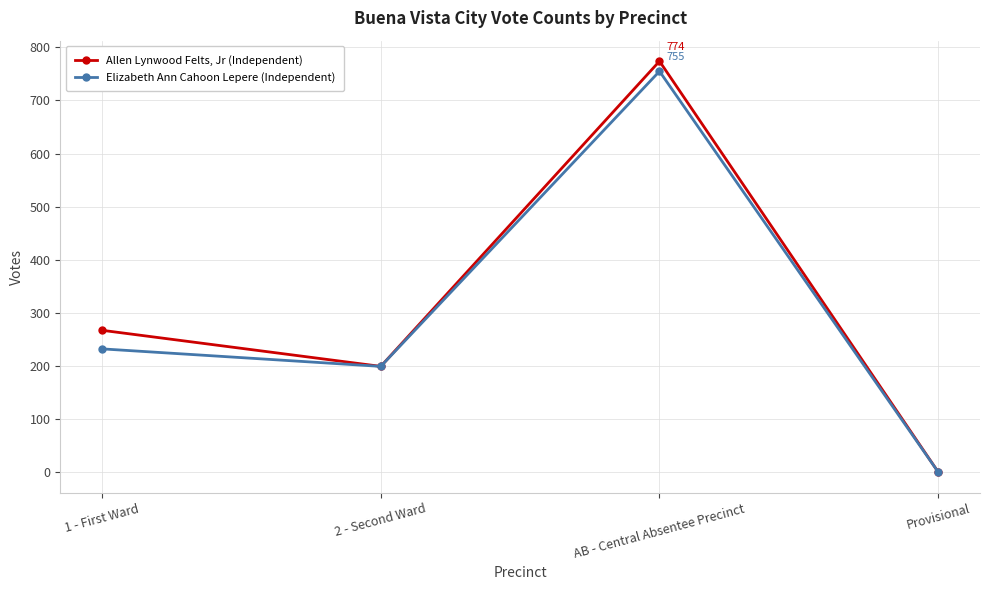

Reading right to left, transcribe all the data shown in this chart.

Allen Lynwood Felts, Jr (Independent): 0	774	199	267
Elizabeth Ann Cahoon Lepere (Independent): 0	755	199	232